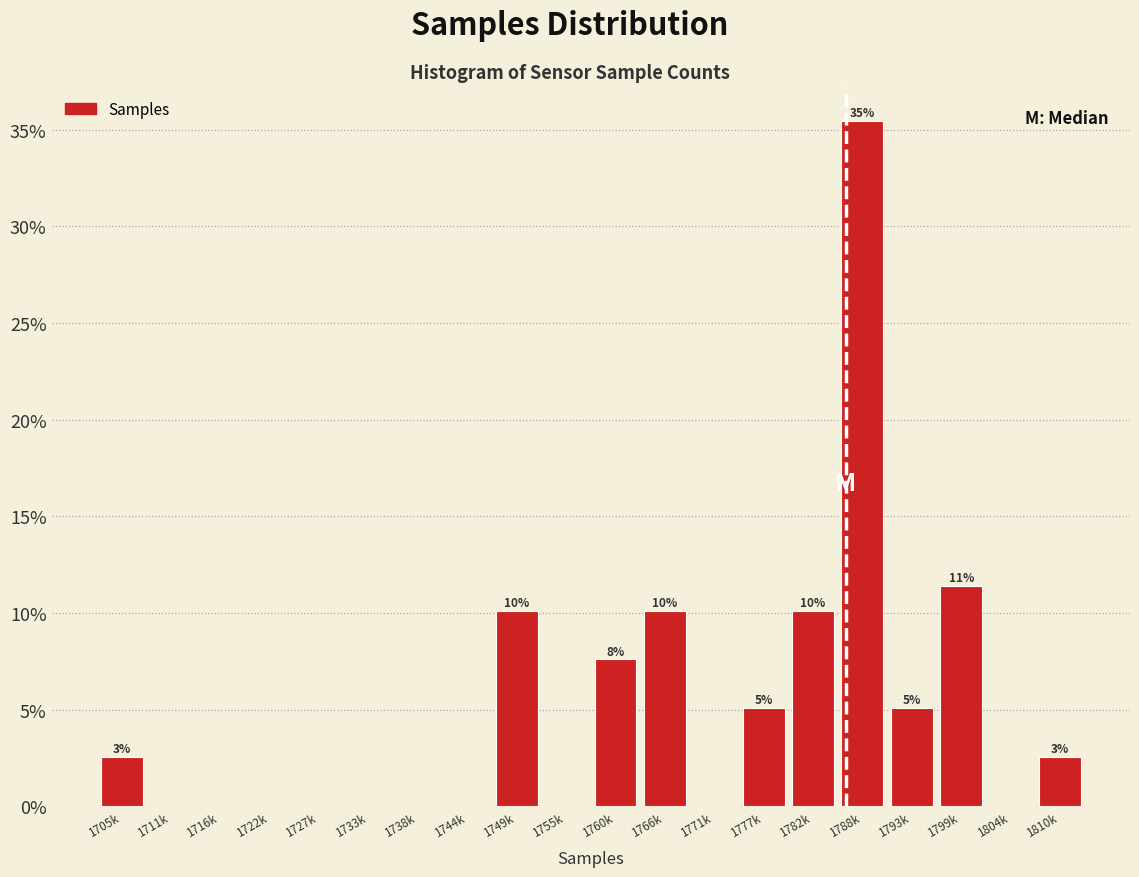

Are the bars horizontal?

No